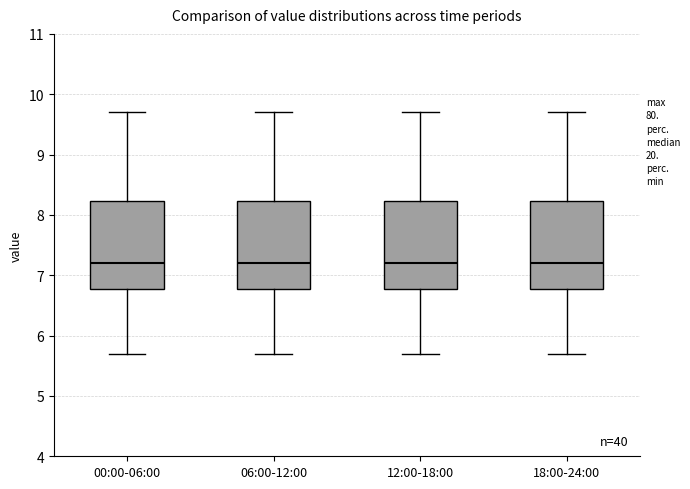

Reading left to right, transcribe this box plot: for each box, give where its median line is, the range the box spans, and where its two whiskers end, as read against the y-axis. The values are not printed on the chart, so give them approximately, as read against the axis.

00:00-06:00: median 7.2, box 6.8 to 8.2, whiskers 5.7 to 9.7
06:00-12:00: median 7.2, box 6.8 to 8.2, whiskers 5.7 to 9.7
12:00-18:00: median 7.2, box 6.8 to 8.2, whiskers 5.7 to 9.7
18:00-24:00: median 7.2, box 6.8 to 8.2, whiskers 5.7 to 9.7